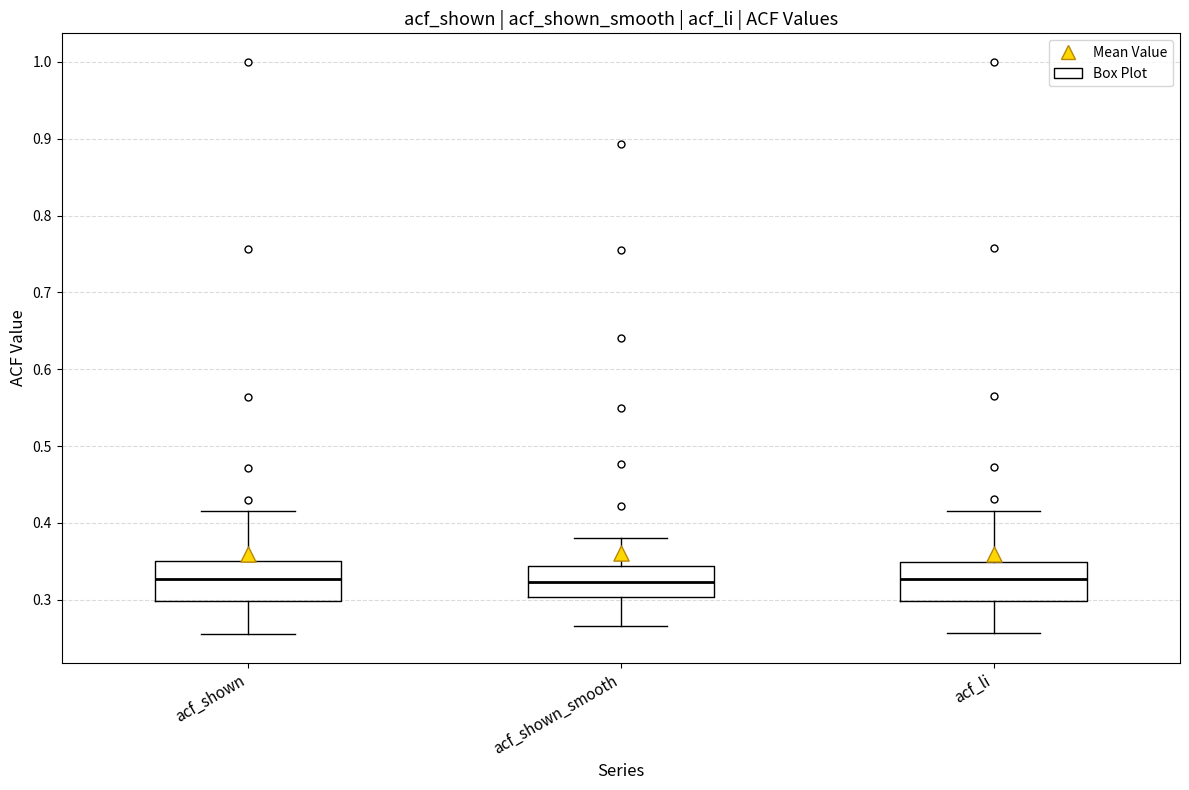

Reading left to right, read every box against the y-axis: the position of its median line, the range the box covers, and the ends of its whiskers. The values are not printed on the chart, so give them approximately, as read against the axis.

acf_shown: median 0.33, box 0.30 to 0.35, whiskers 0.26 to 0.42
acf_shown_smooth: median 0.32, box 0.30 to 0.34, whiskers 0.27 to 0.38
acf_li: median 0.33, box 0.30 to 0.35, whiskers 0.26 to 0.42